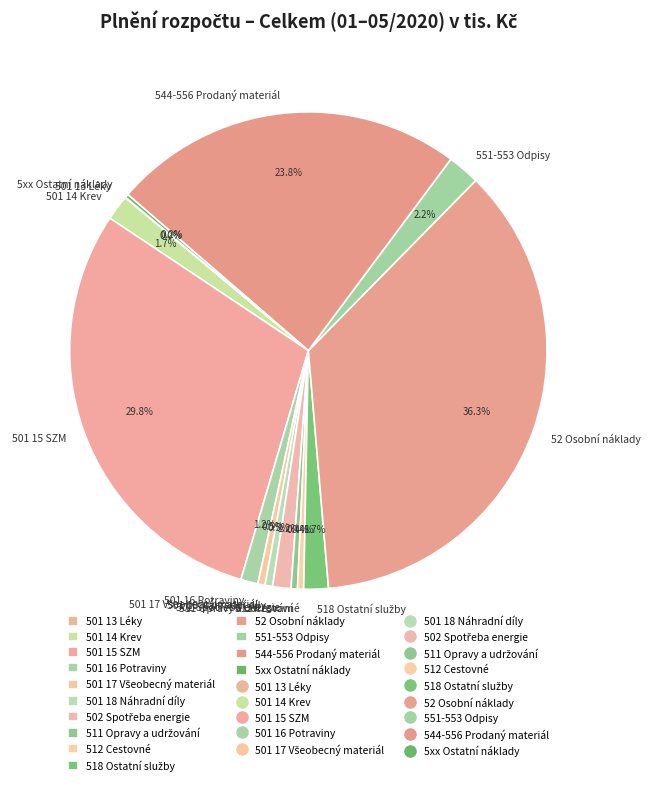

What is the largest slice in the pie chart?

52 Osobní náklady